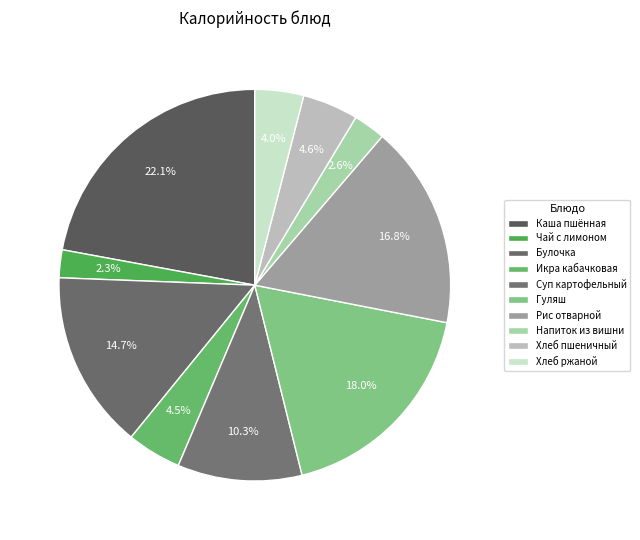

Rank the categories by value from highest to lowest.

Каша пшённая молочная жидкая, Гуляш из отварного мяса, Рис отварной, Булочка с кокосовой стружкой, Суп картофельный с бобовыми, Хлеб пшеничный витаминизированный, Икра кабачковая, Хлеб ржаной, Напиток из вишни, Чай с лимоном и сахаром